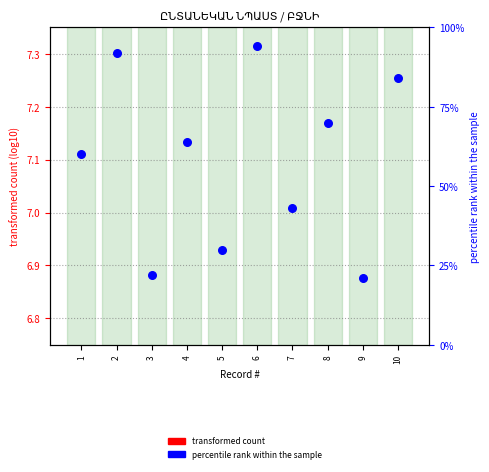

Which series has the largest total across all categories?

percentile rank within the sample